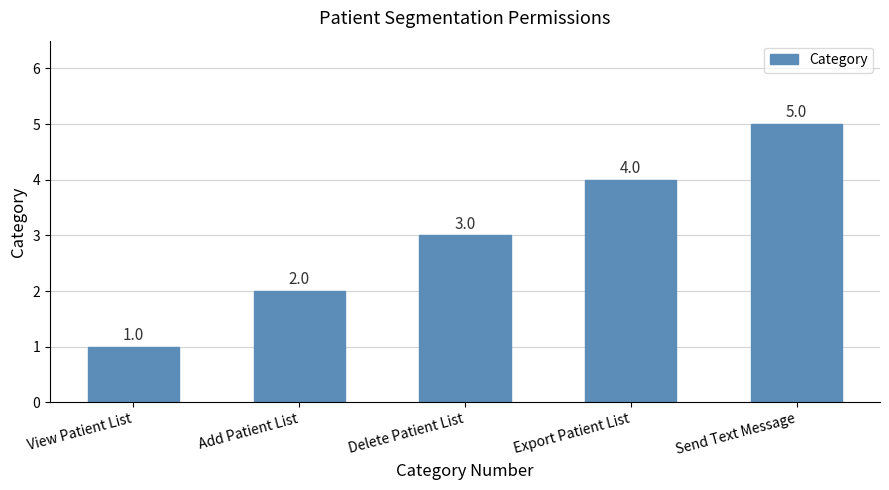

How many bars are there in total?

5